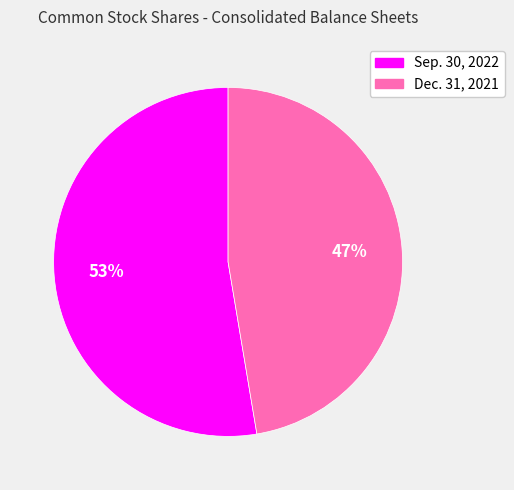

Is there a majority slice in this chart?

Yes